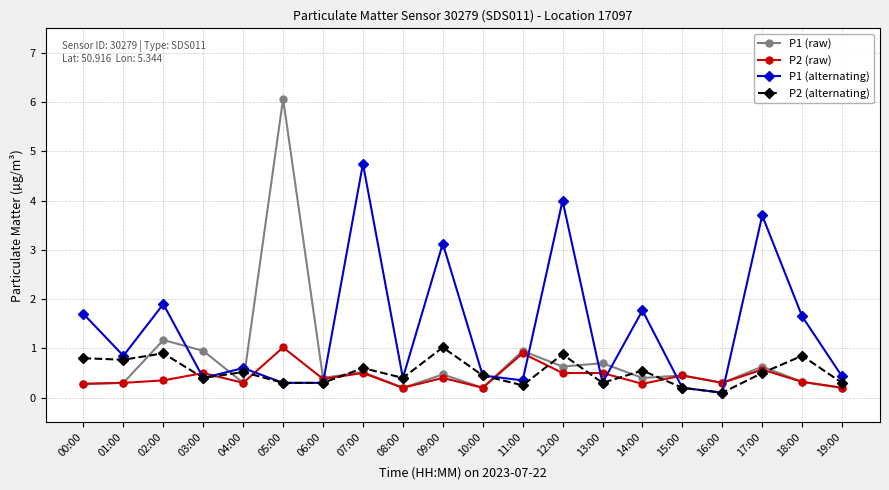

Which label corresponds to the largest value in the chart?

05:00